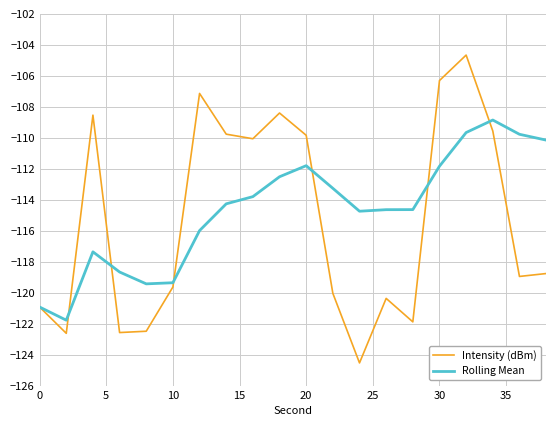

What is the minimum value for Rolling Mean?

-121.8